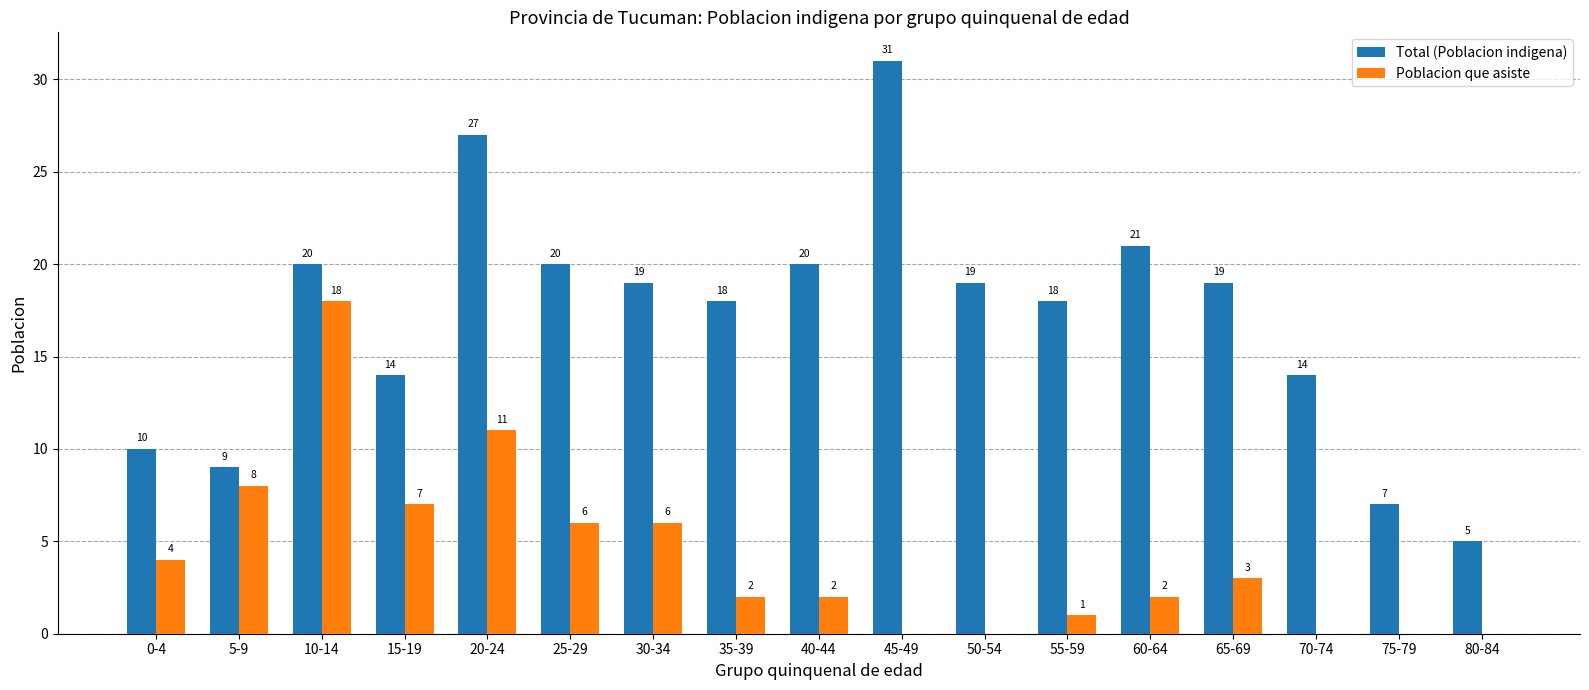

Reading left to right, list all the values displayed in this chart.

Total (Poblacion indigena): 0-4=10	5-9=9	10-14=20	15-19=14	20-24=27	25-29=20	30-34=19	35-39=18	40-44=20	45-49=31	50-54=19	55-59=18	60-64=21	65-69=19	70-74=14	75-79=7	80-84=5
Poblacion que asiste: 0-4=4	5-9=8	10-14=18	15-19=7	20-24=11	25-29=6	30-34=6	35-39=2	40-44=2	45-49=0	50-54=0	55-59=1	60-64=2	65-69=3	70-74=0	75-79=0	80-84=0